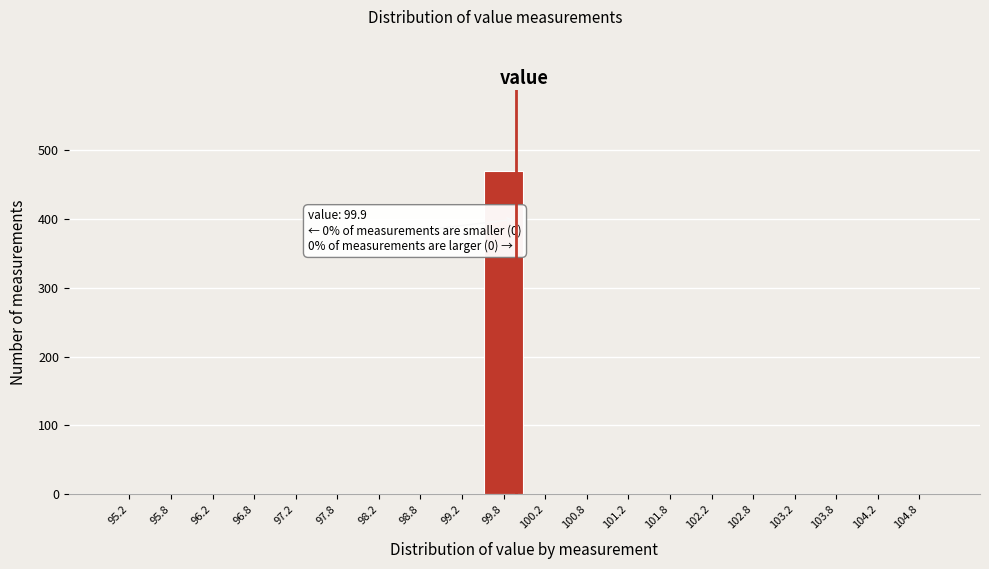

Over which range of the x-axis is the bar tallest?

99.5 to 100.0